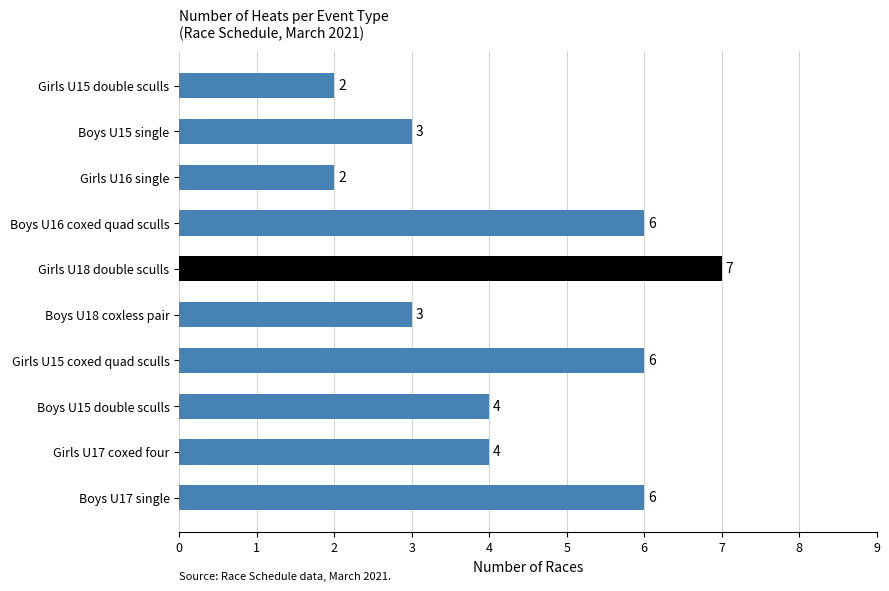

Between Girls U17 coxed four and Boys U17 single, which is larger?

Boys U17 single